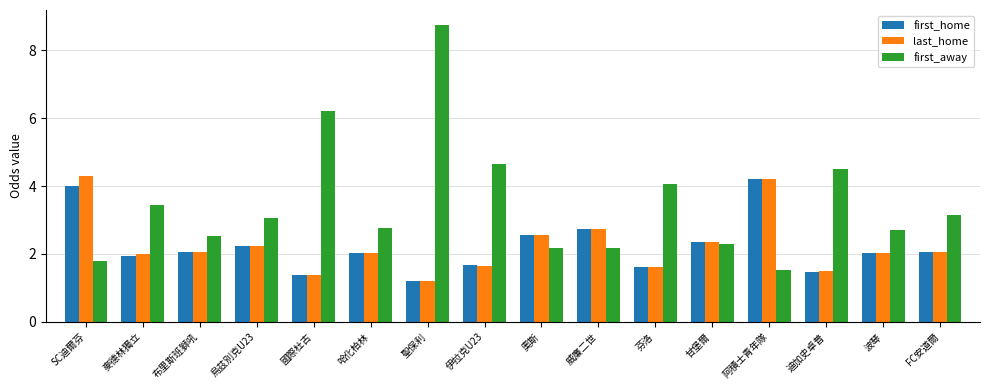

What position from the left is 阿積士青年隊?

13